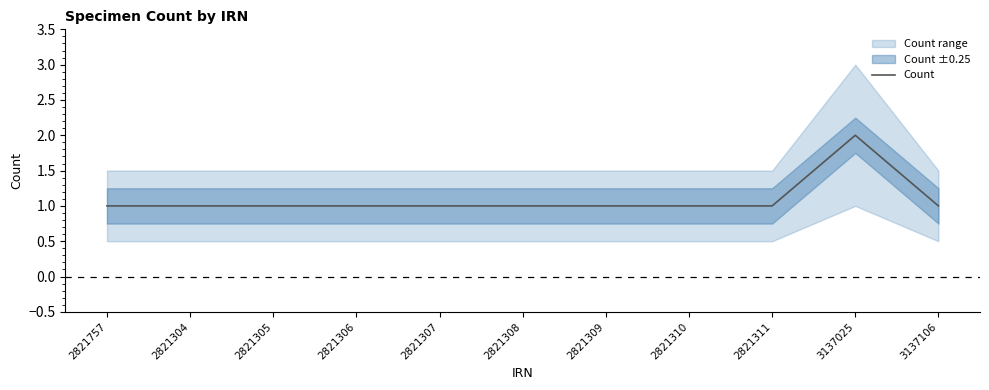

Reading right to left, transcribe all the data shown in this chart.

1	2	1	1	1	1	1	1	1	1	1